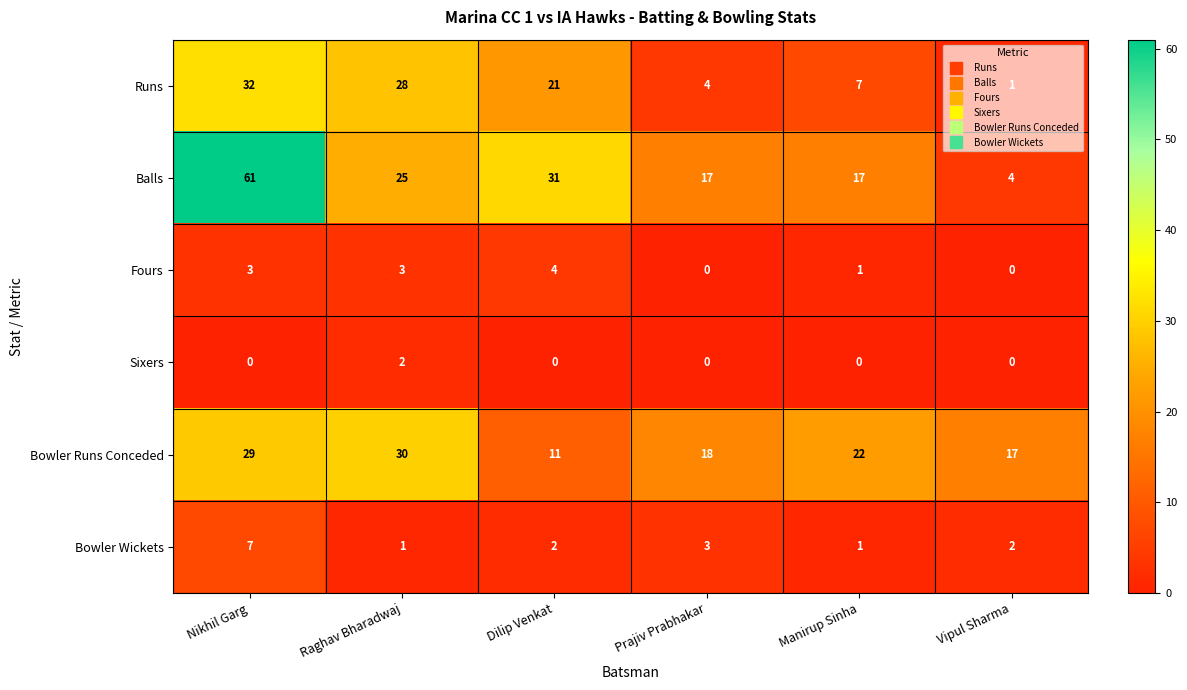

What is the total value across all series at Raghav Bharadwaj?

89